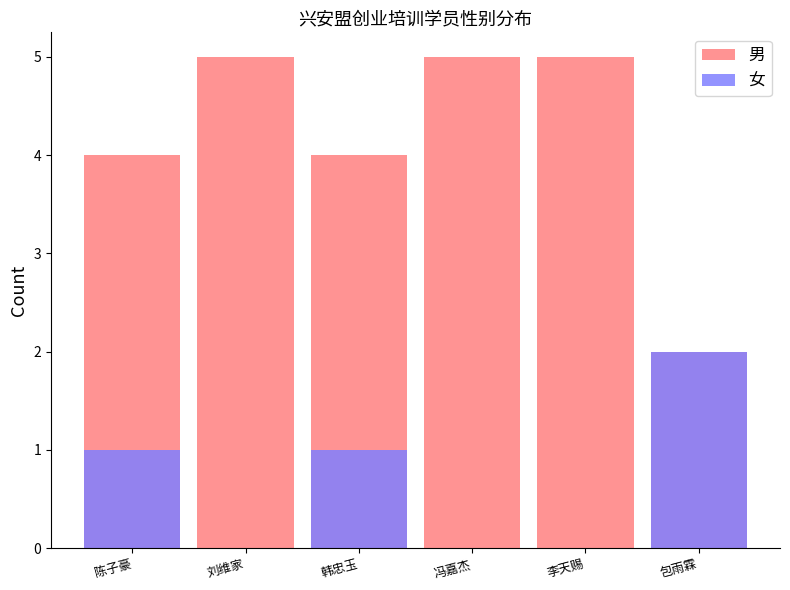

Reading right to left, transcribe all the data shown in this chart.

男: 包雨霖=2	李天赐=5	冯嘉杰=5	韩忠玉=4	刘维家=5	陈子豪=4
女: 包雨霖=2	李天赐=0	冯嘉杰=0	韩忠玉=1	刘维家=0	陈子豪=1